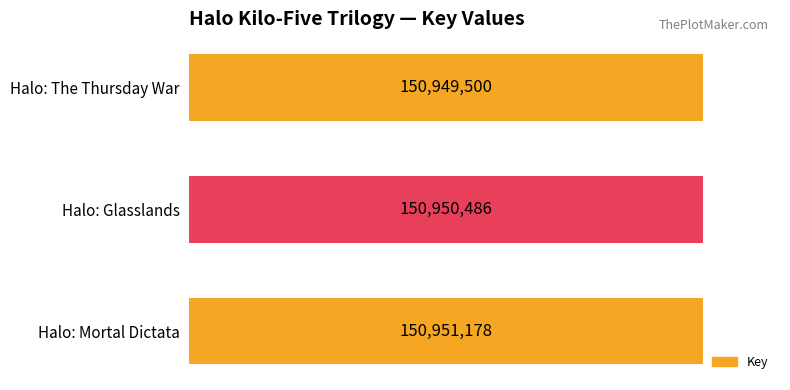

Does the chart contain any negative values?

No